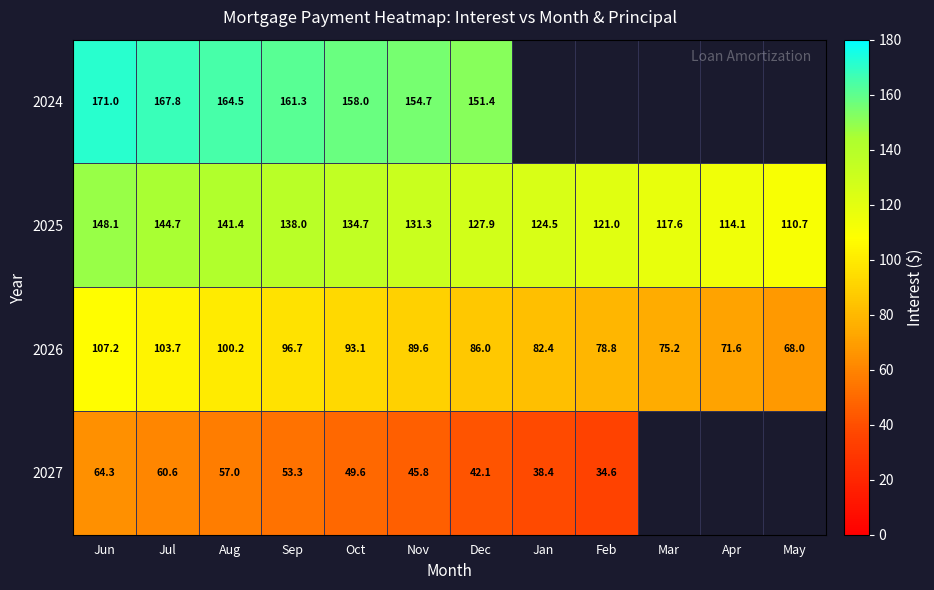

At Jun, list the series in order from smallest to largest.

2027, 2026, 2025, 2024